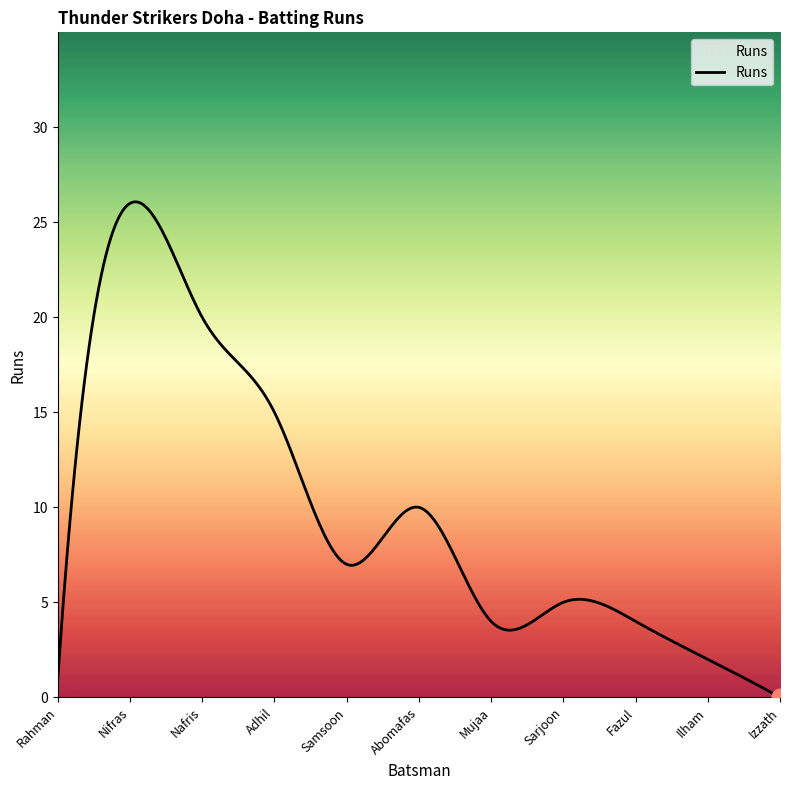

What is the difference between the maximum and minimum values?

26.1